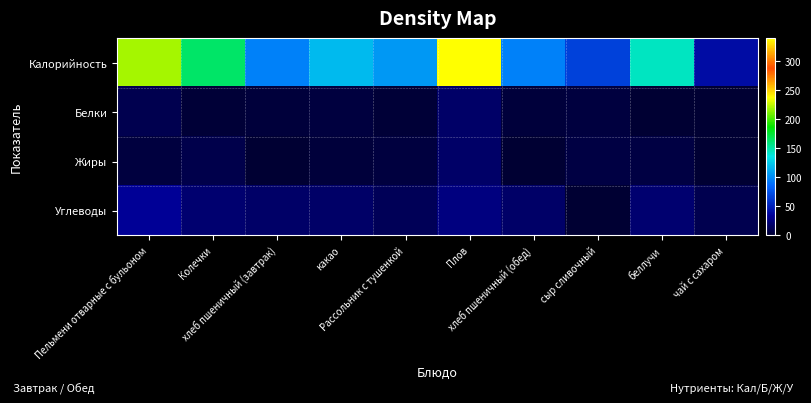

List the series in order of their peak value, highest first.

Калорийность, Углеводы, Жиры, Белки